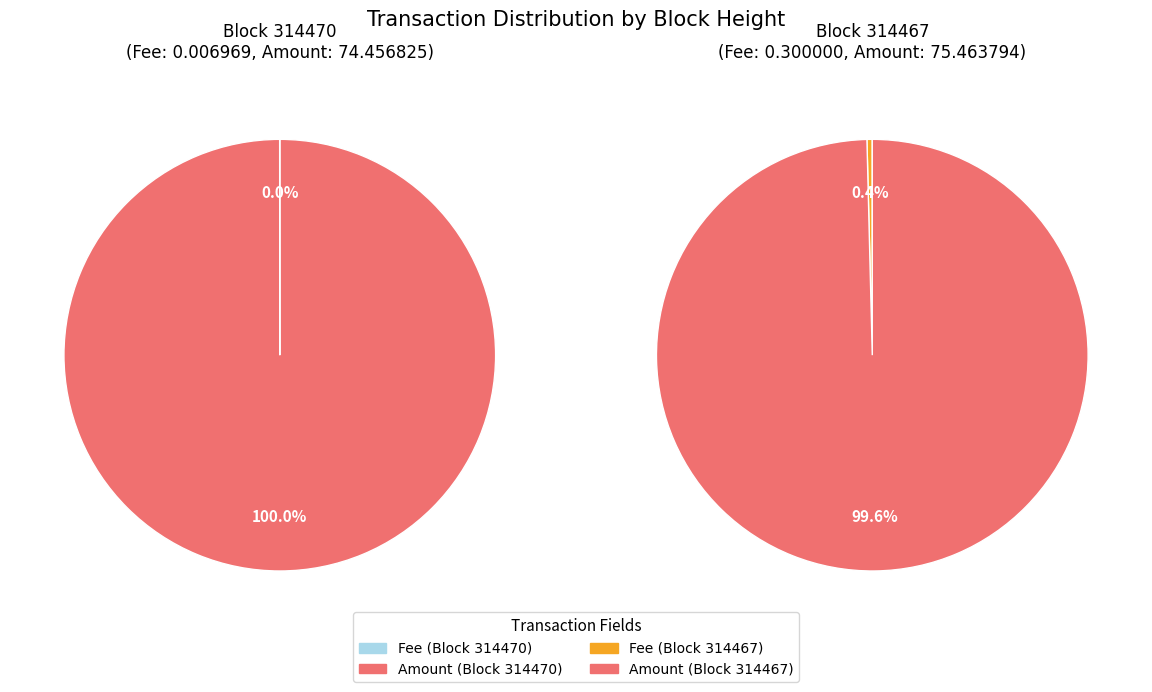

What is the spread (max minus min) of values at Amount?

1.0